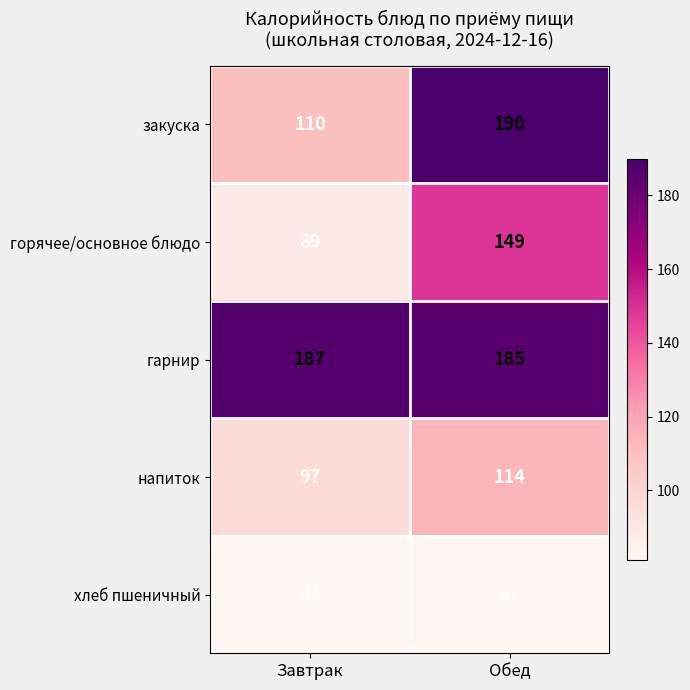

Which series has the widest spread of values?

закуска